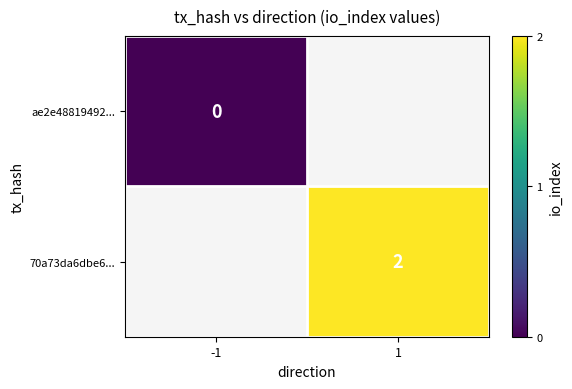

Which category has the lowest value across all series?

-1